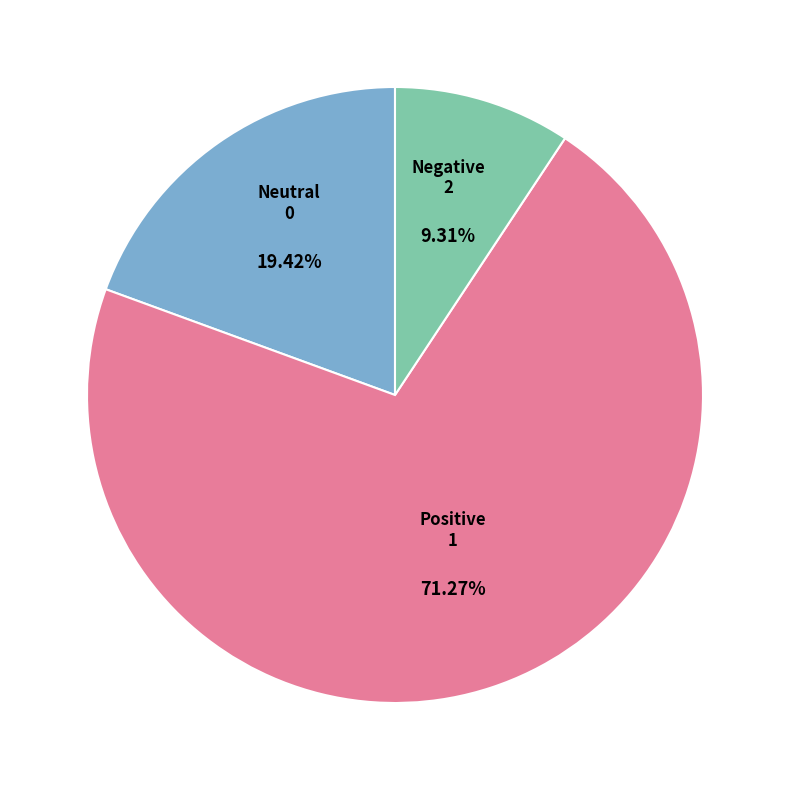

Is there any slice that represents more than half of the pie?

Yes